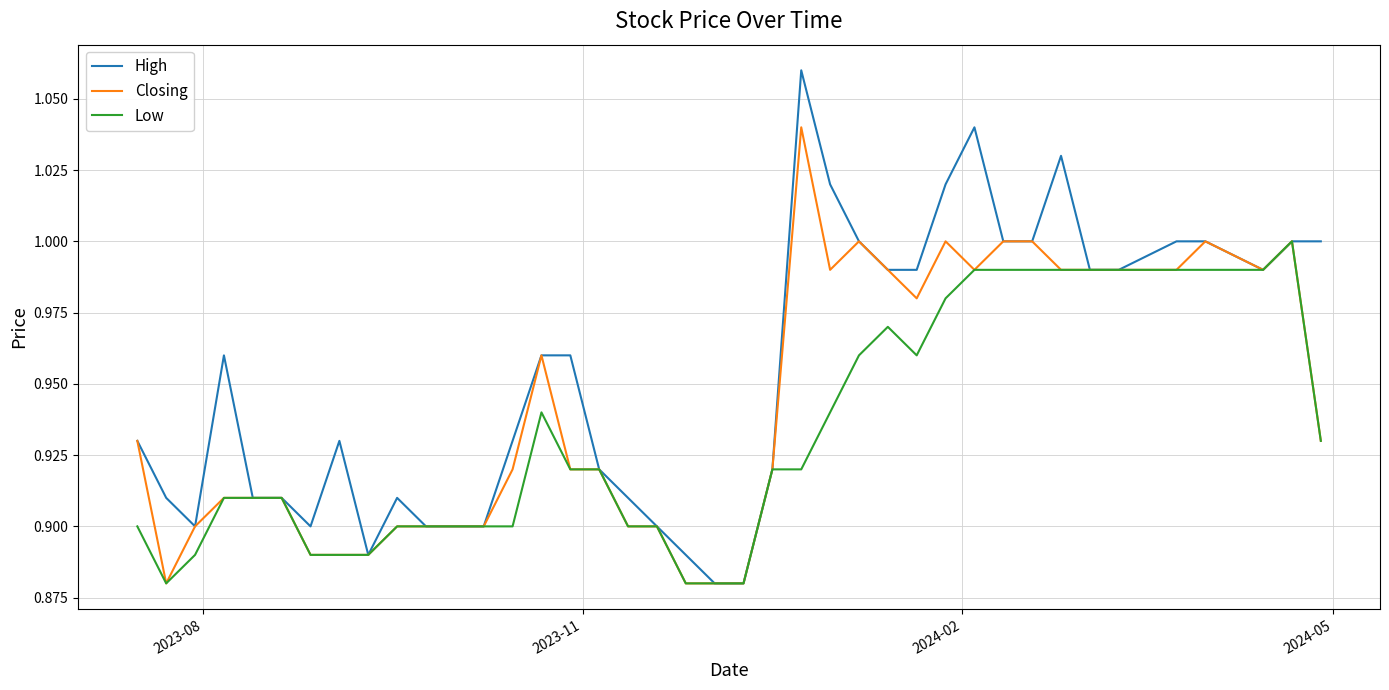

Which series has the largest total across all categories?

High